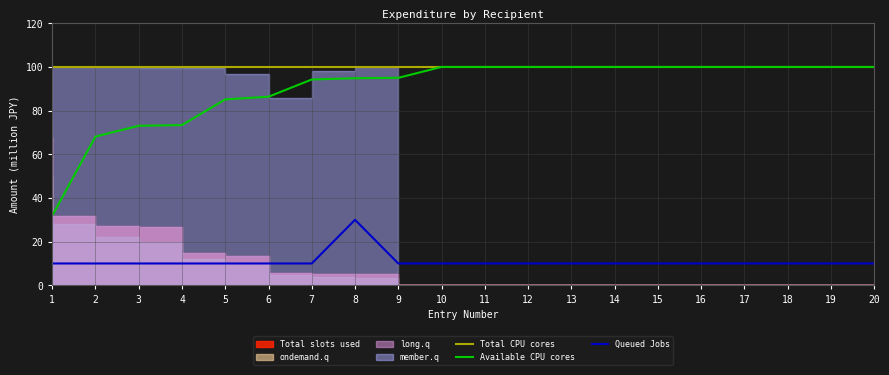

How many lines are shown in the chart?

3